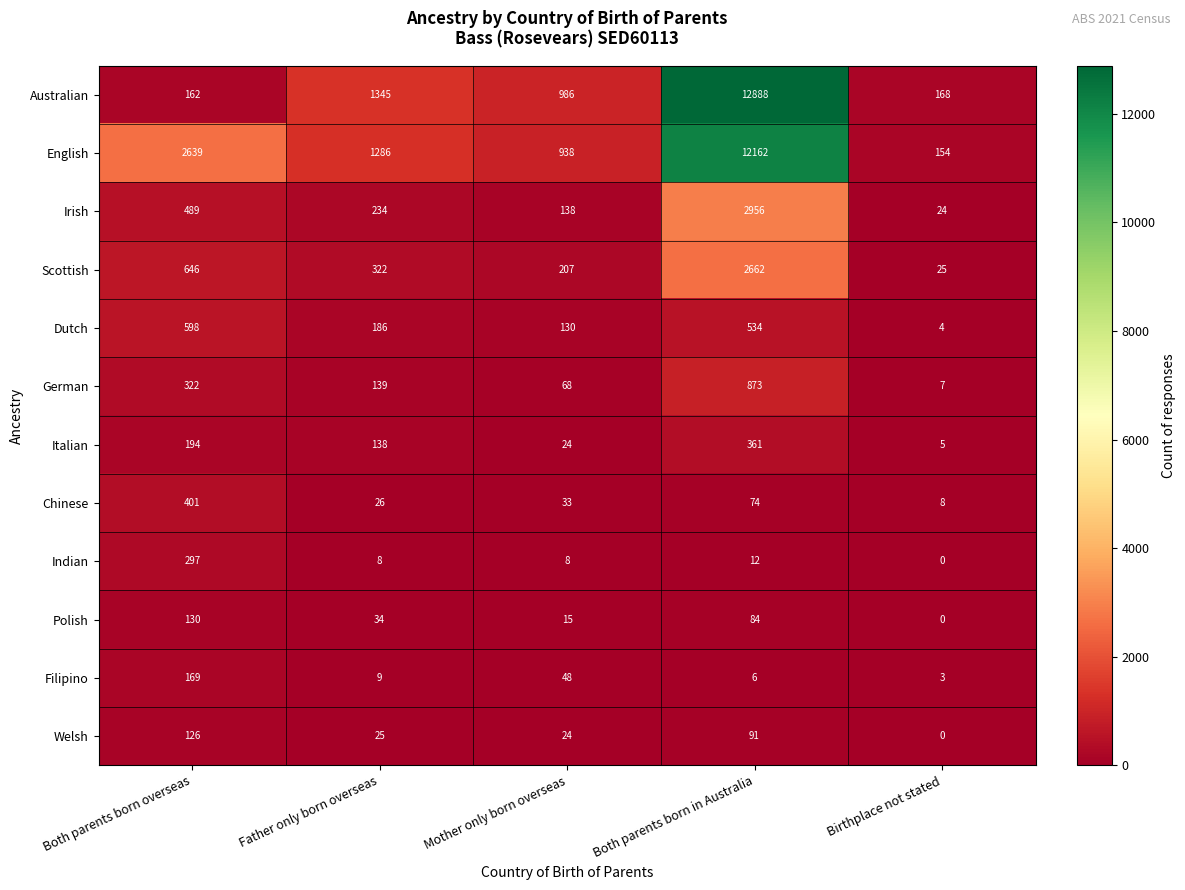

What is the difference between the highest and lowest values at Father only born overseas?

1337